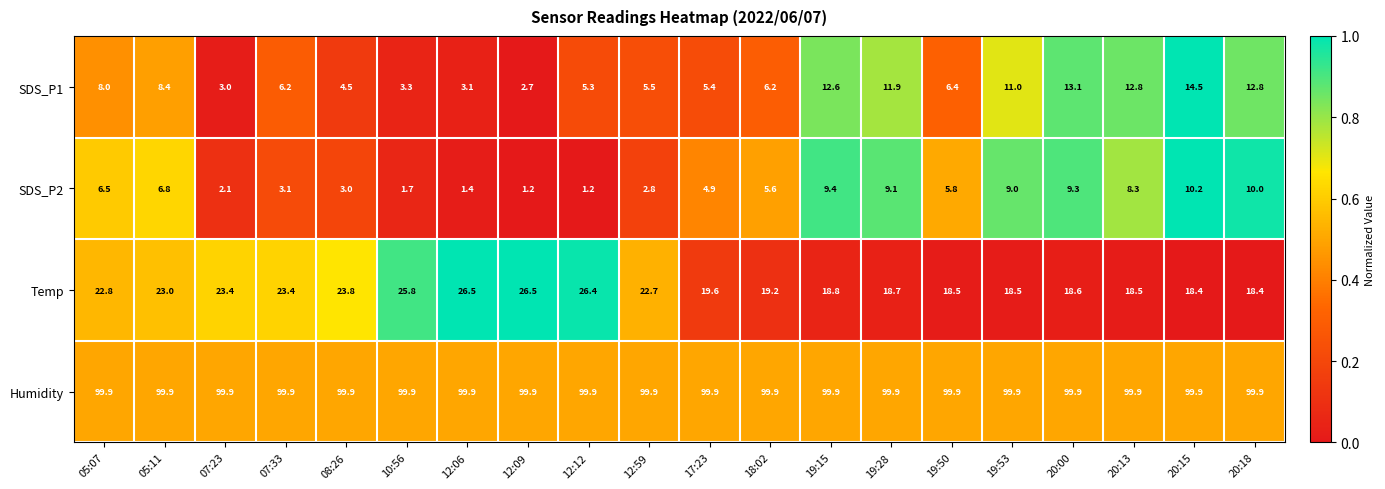

Which series changed the most between 12:09 and 20:15?

SDS_P1